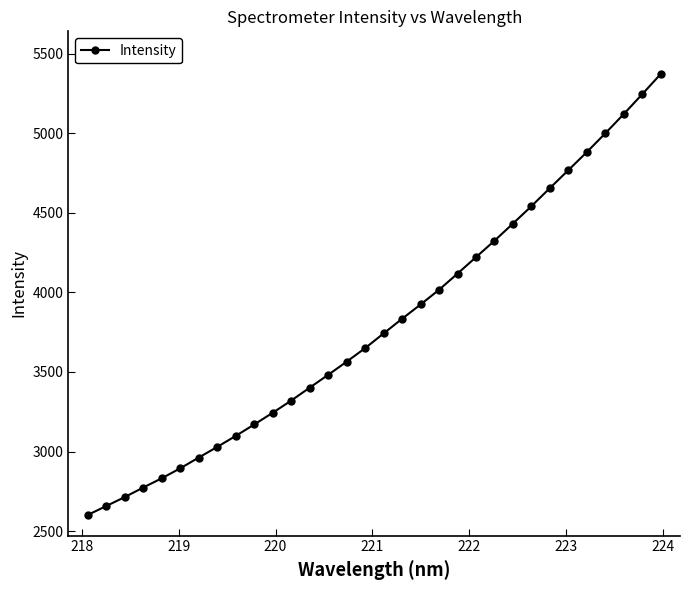

What is the value of the 5th point from the left?

2832.1